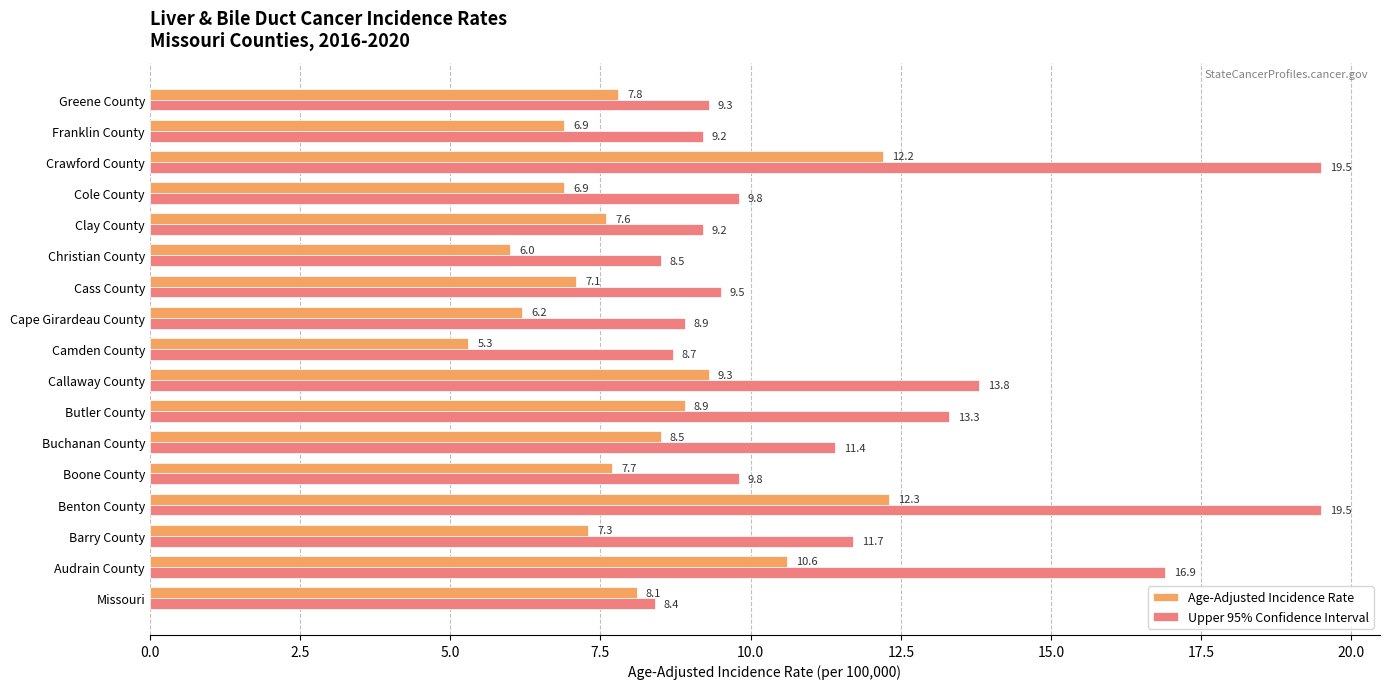

Which series has the largest range (max minus min)?

Upper 95% Confidence Interval